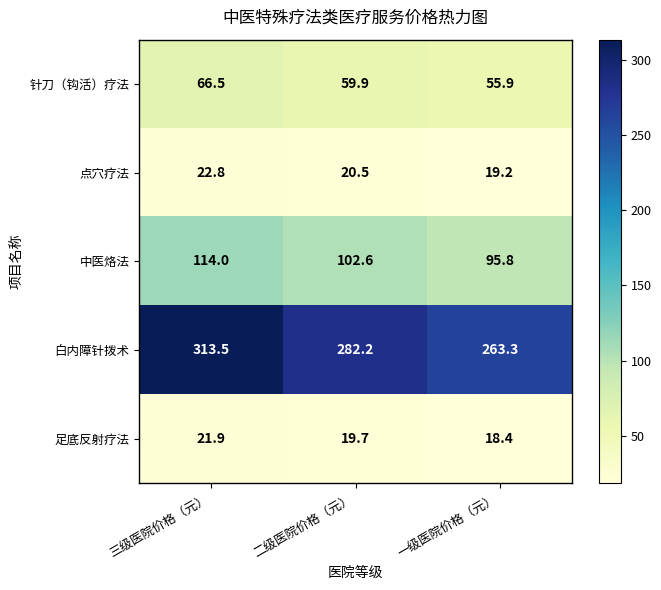

Rank the series at 三级医院价格（元） from highest to lowest value.

白内障针拨术, 中医烙法, 针刀（钩活）疗法, 点穴疗法, 足底反射疗法